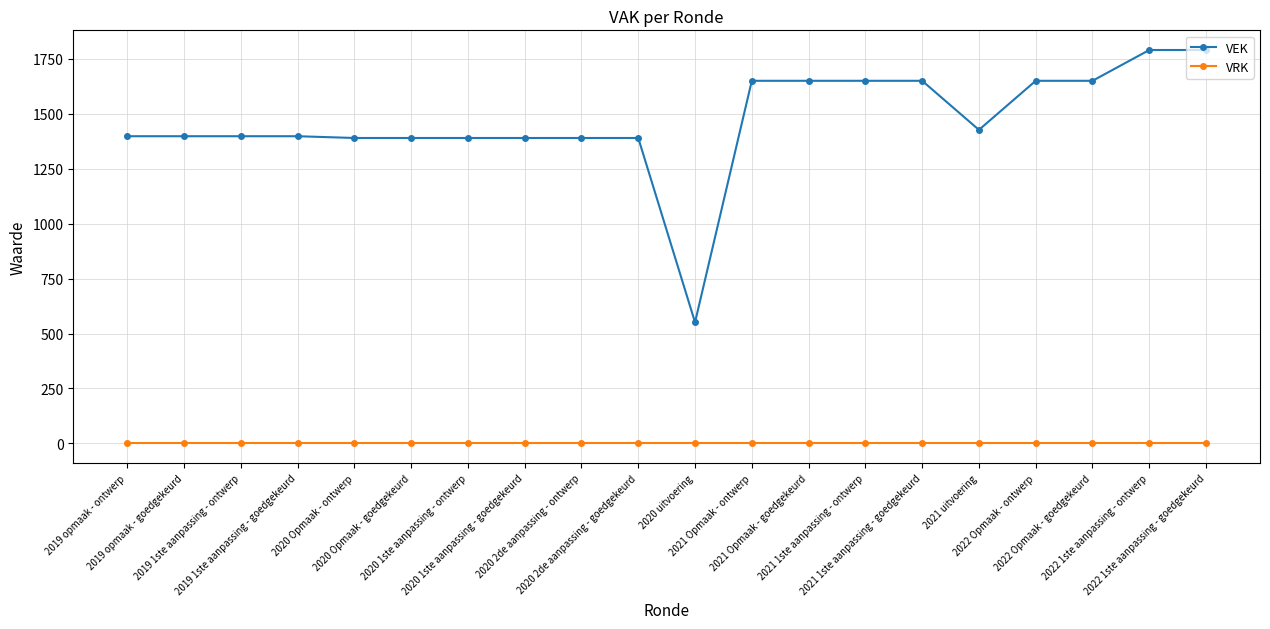

What position from the left is 2019 1ste aanpassing - ontwerp?

3